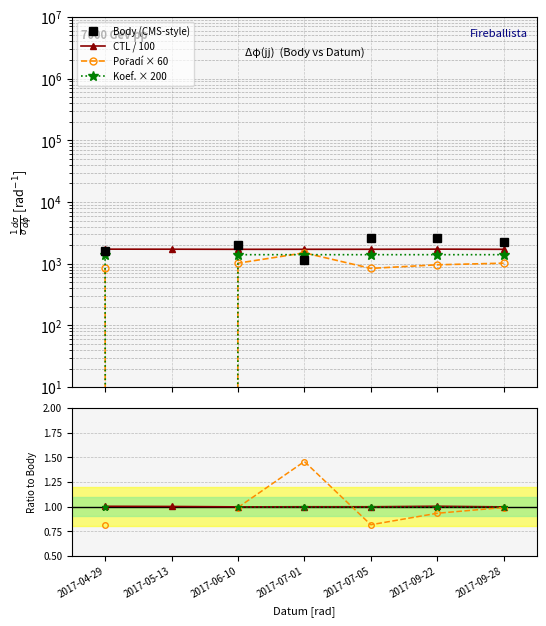

Is the value of CTL / 100 at 2017-05-13 greater than the value of Koef. × 200 at 2017-07-01?

Yes